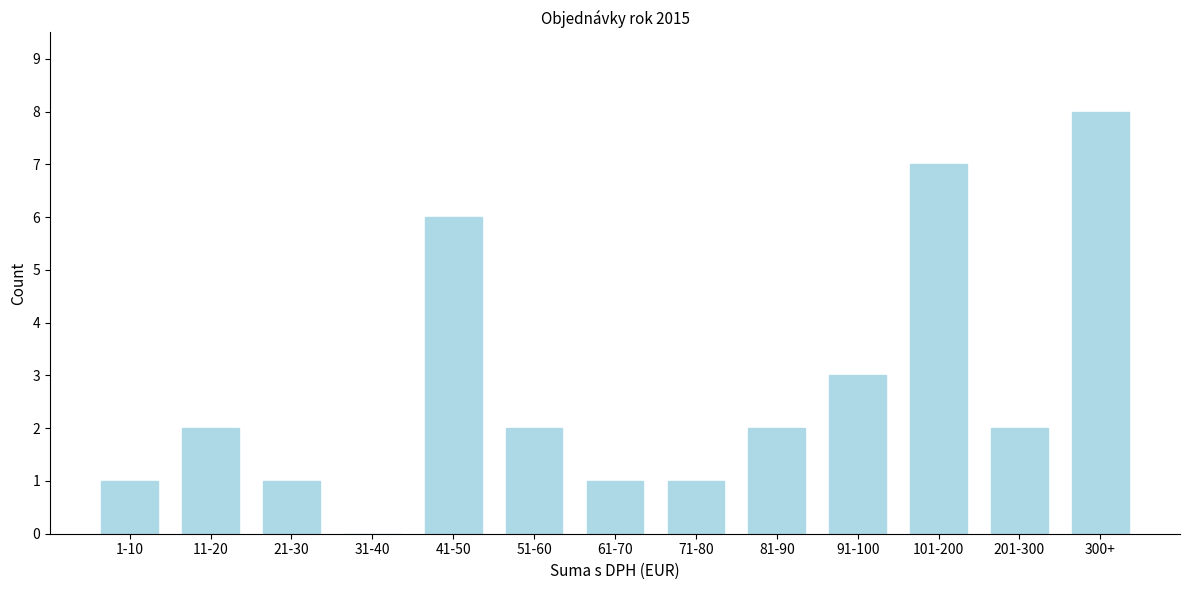

Reading right to left, what are all the values shown in this chart?

300+=8	201-300=2	101-200=7	91-100=3	81-90=2	71-80=1	61-70=1	51-60=2	41-50=6	31-40=0	21-30=1	11-20=2	1-10=1